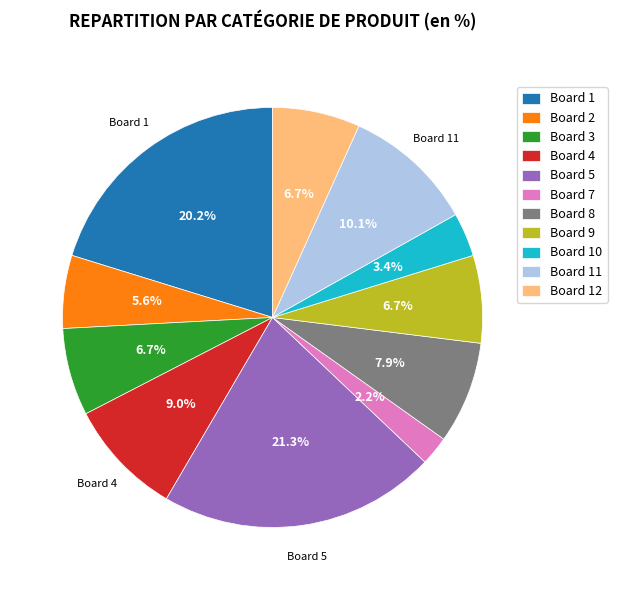

Is there any slice that represents more than half of the pie?

No